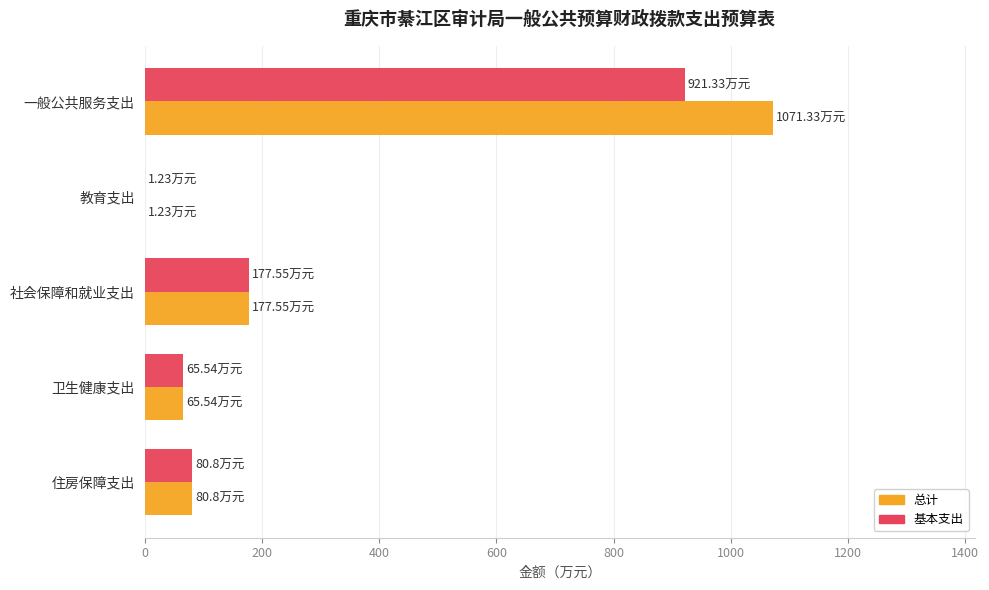

At which category is the sum across all series the highest?

一般公共服务支出